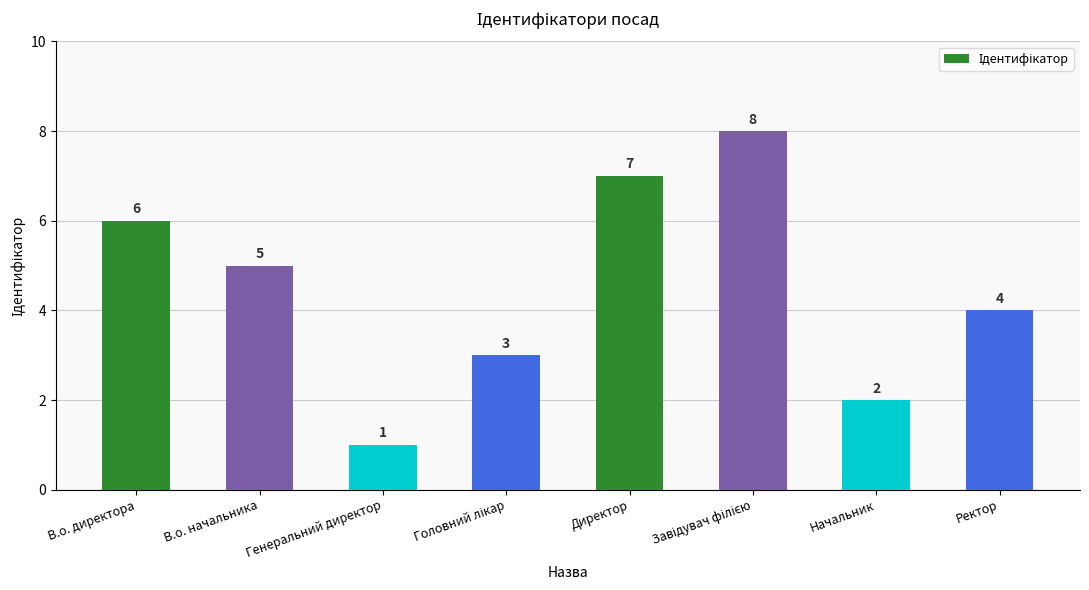

What is the ratio of the value at В.о. начальника to the value at Директор?

0.7